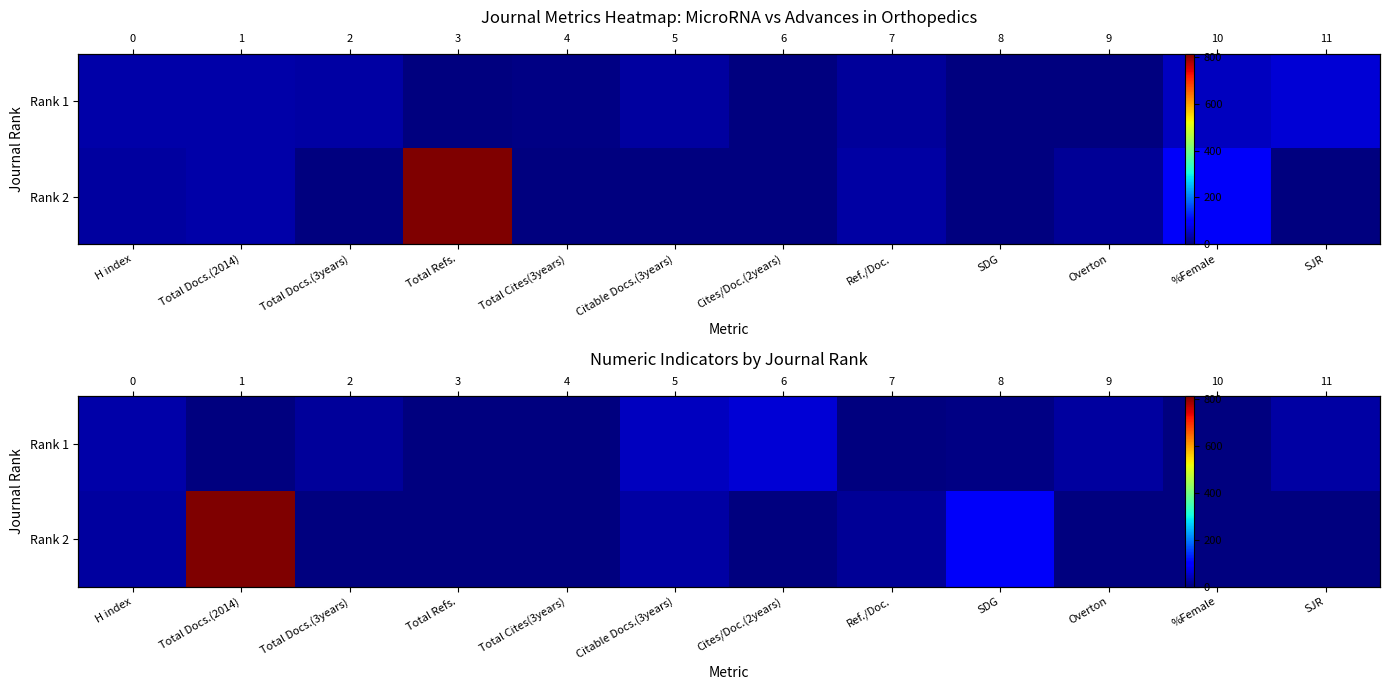

What is the sum of all Rank 2 values?

974